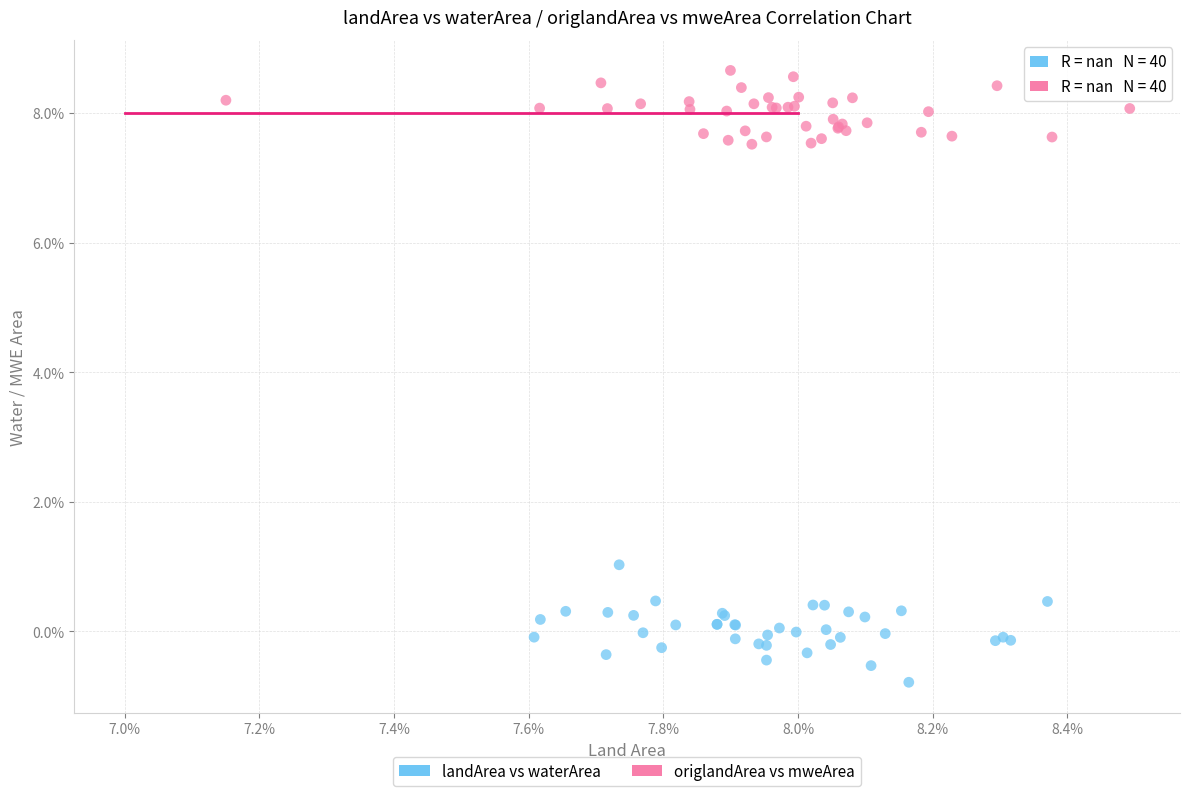

What are all the series names shown in the legend?

landArea vs waterArea, origlandArea vs mweArea